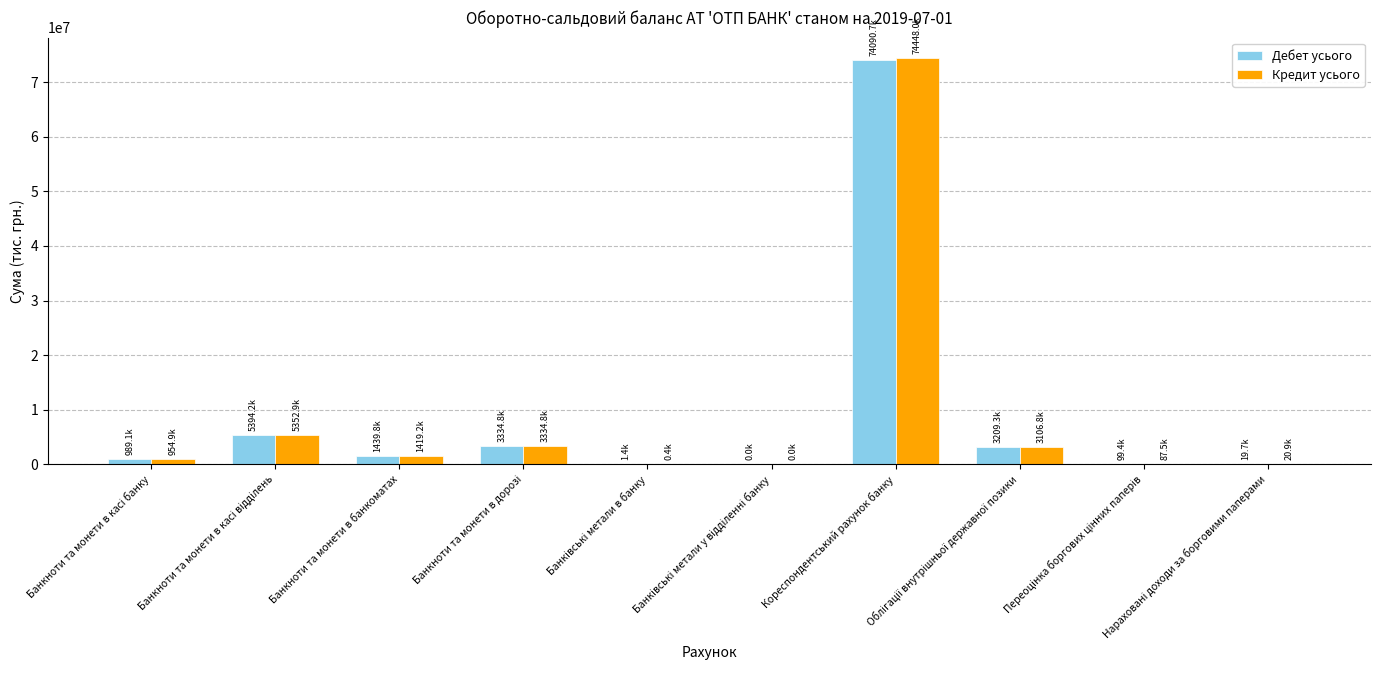

What is the greatest value displayed?

74447972.9